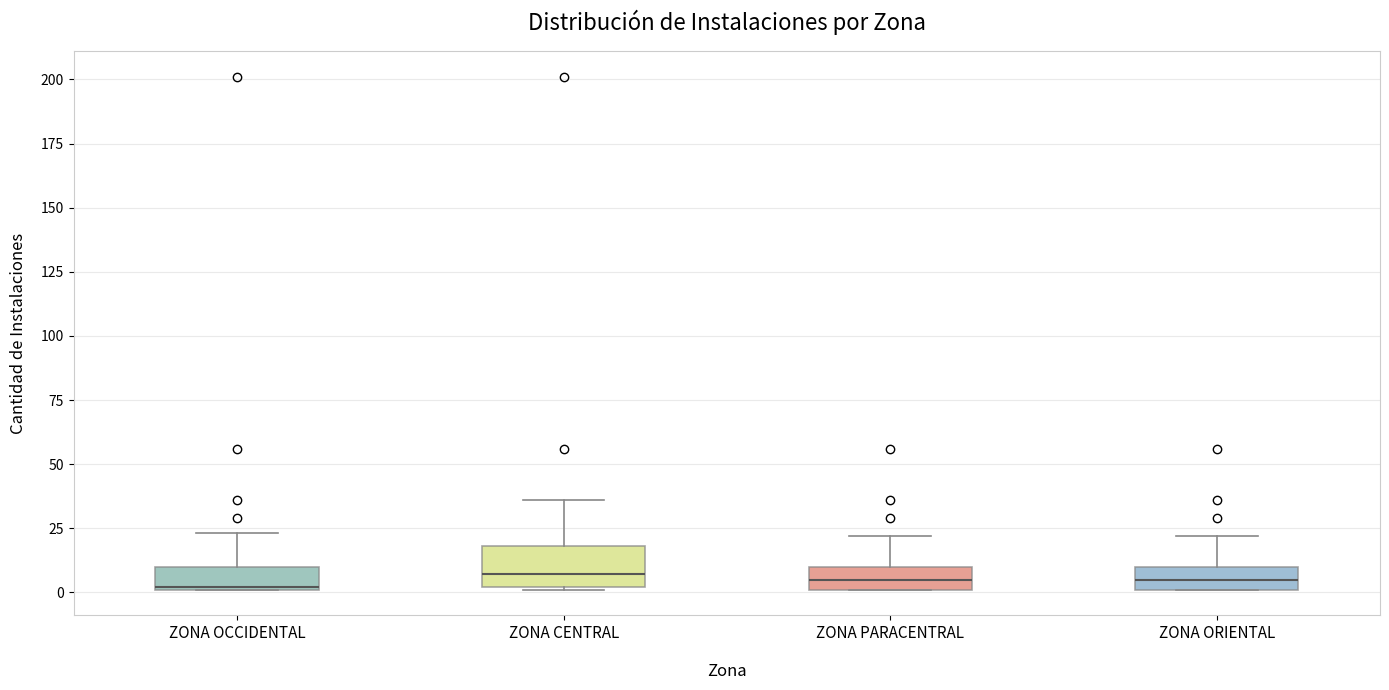

Reading left to right, transcribe this box plot: for each box, give where its median line is, the range the box spans, and where its two whiskers end, as read against the y-axis. The values are not printed on the chart, so give them approximately, as read against the axis.

ZONA OCCIDENTAL: median 0, box 0 to 10, whiskers 0 to 25
ZONA CENTRAL: median 5, box 0 to 20, whiskers 0 to 35
ZONA PARACENTRAL: median 5, box 0 to 10, whiskers 0 to 20
ZONA ORIENTAL: median 5, box 0 to 10, whiskers 0 to 20